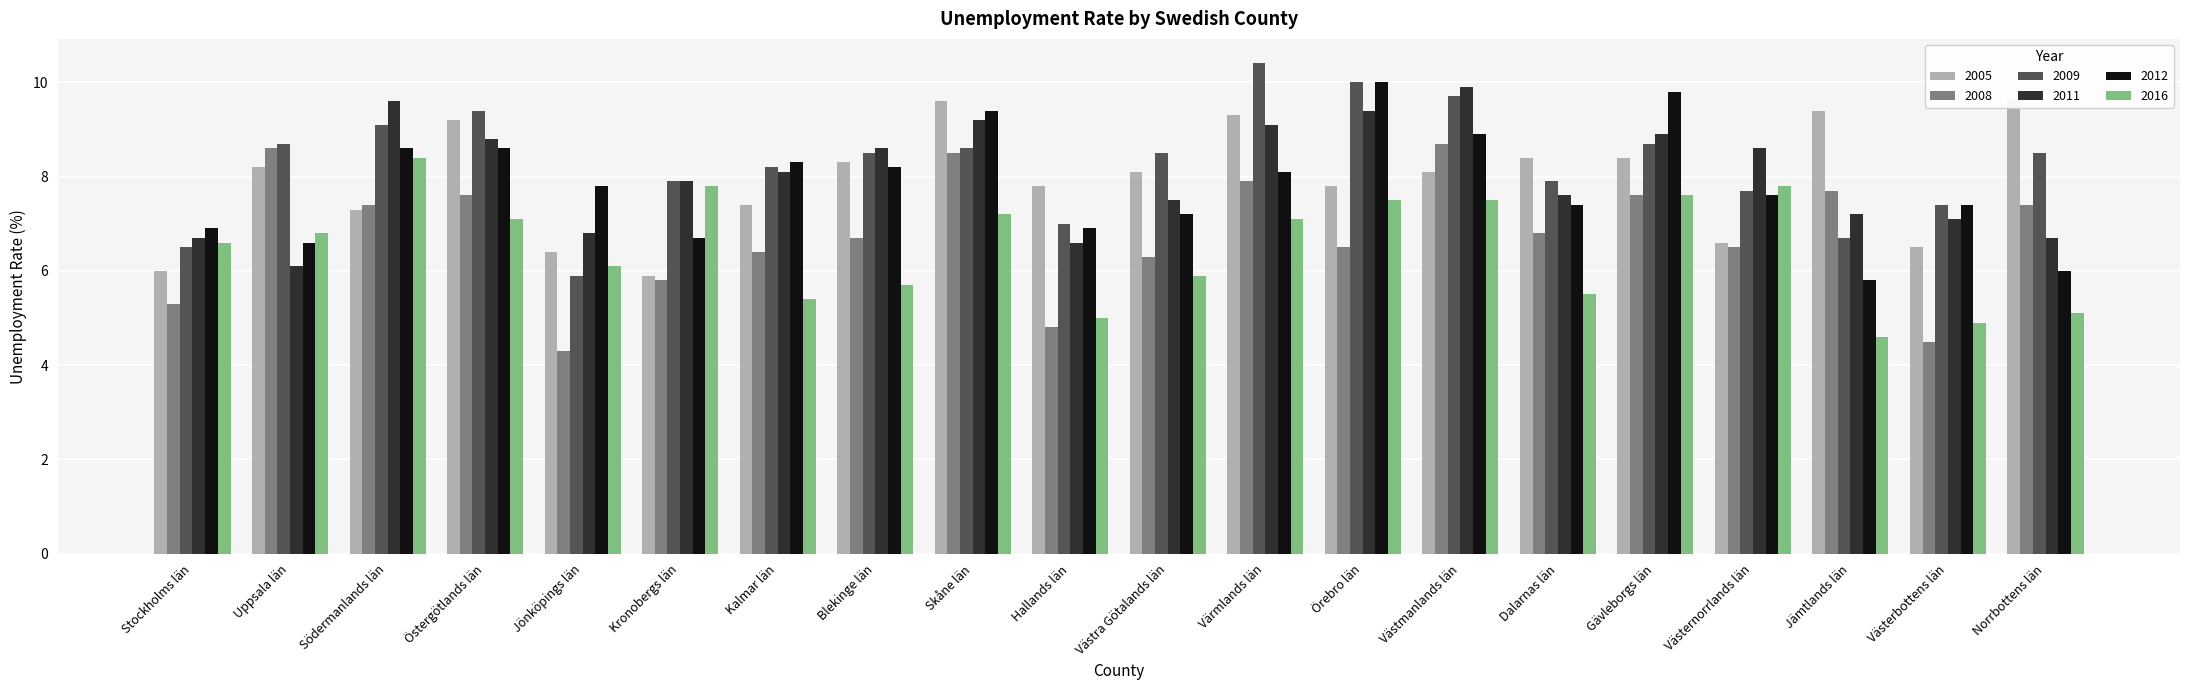

Which category has the highest value across all series?

Värmlands län